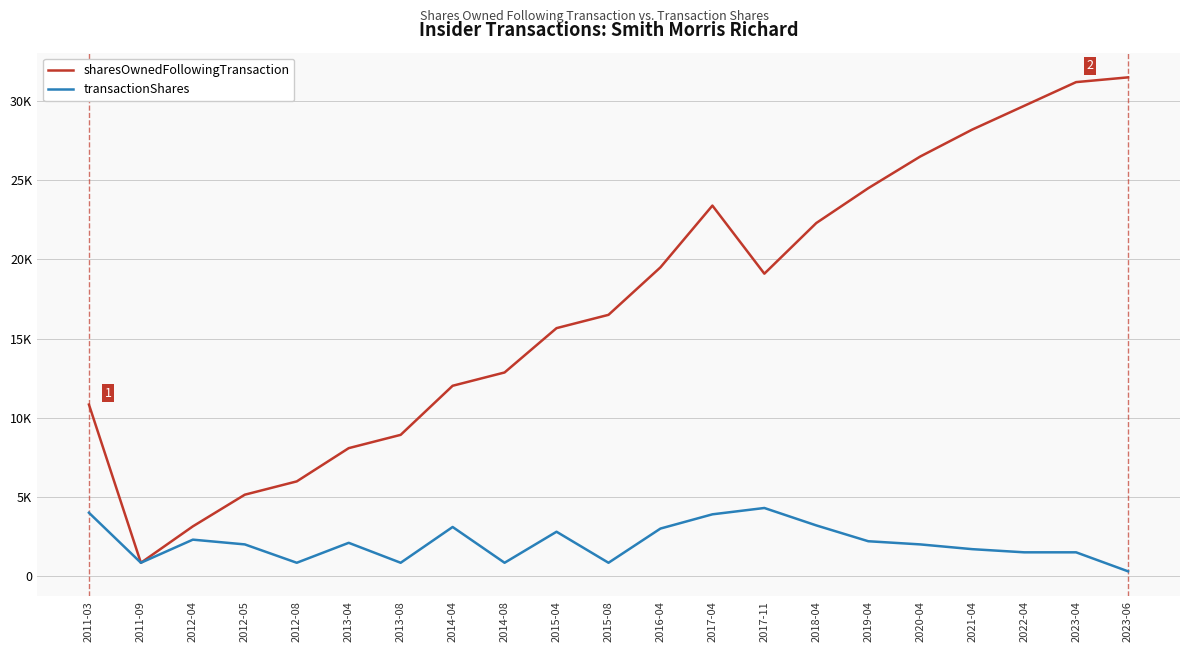

At which category is the sum across all series the highest?

2023-04